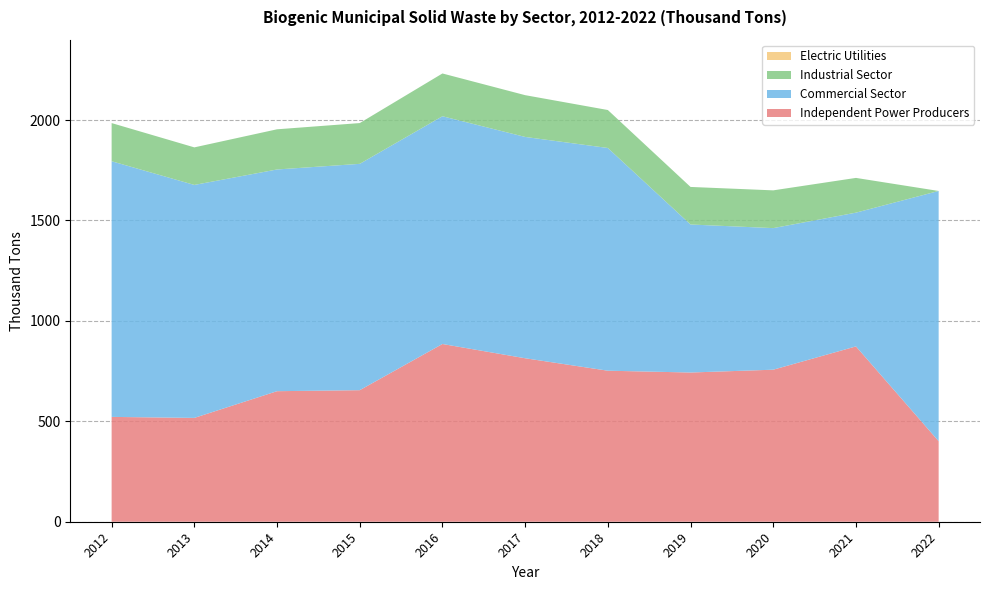

Reading right to left, list all the values displayed in this chart.

Independent Power Producers: 401	873	757	743	752	814	885	655	650	517	522
Commercial Sector: 1246	666	705	737	1109	1102	1134	1127	1104	1160	1273
Industrial Sector: 0	173	188	187	189	208	213	203	200	187	190
Electric Utilities: 0	0	0	0	0	0	0	0	0	0	0